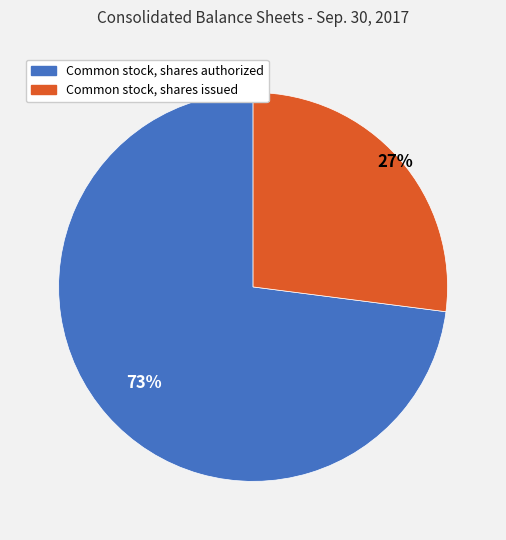

What is the majority slice?

Common stock, shares authorized